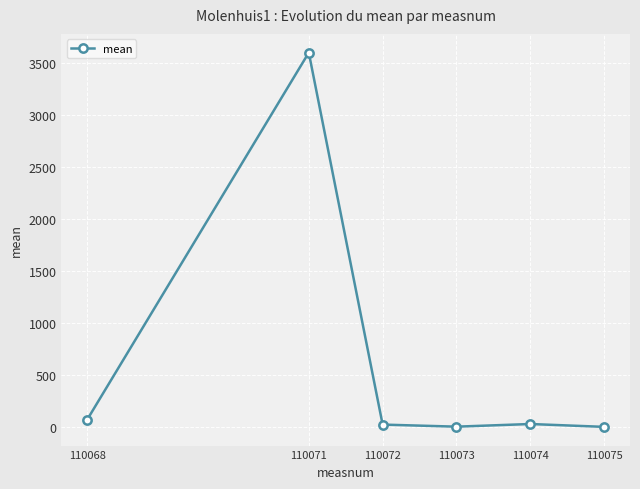

True or false: the data has more than 0 interior local peaks.

True